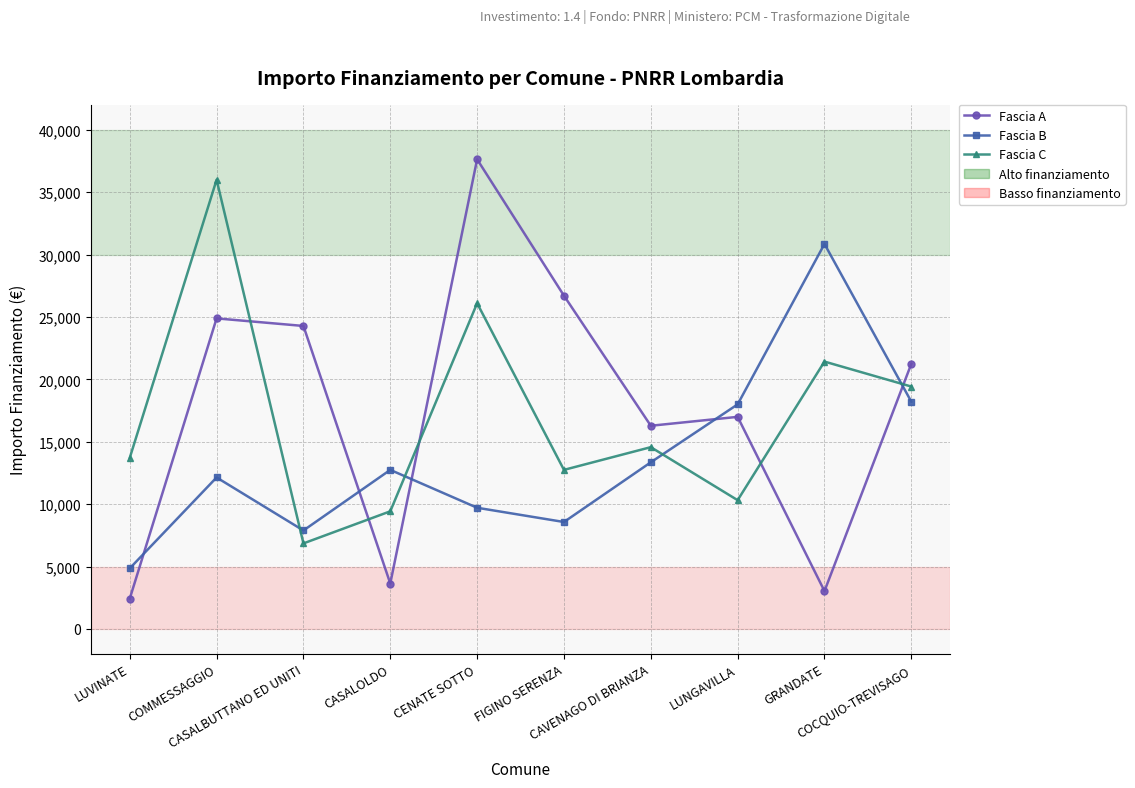

Which series has the largest total across all categories?

Fascia A